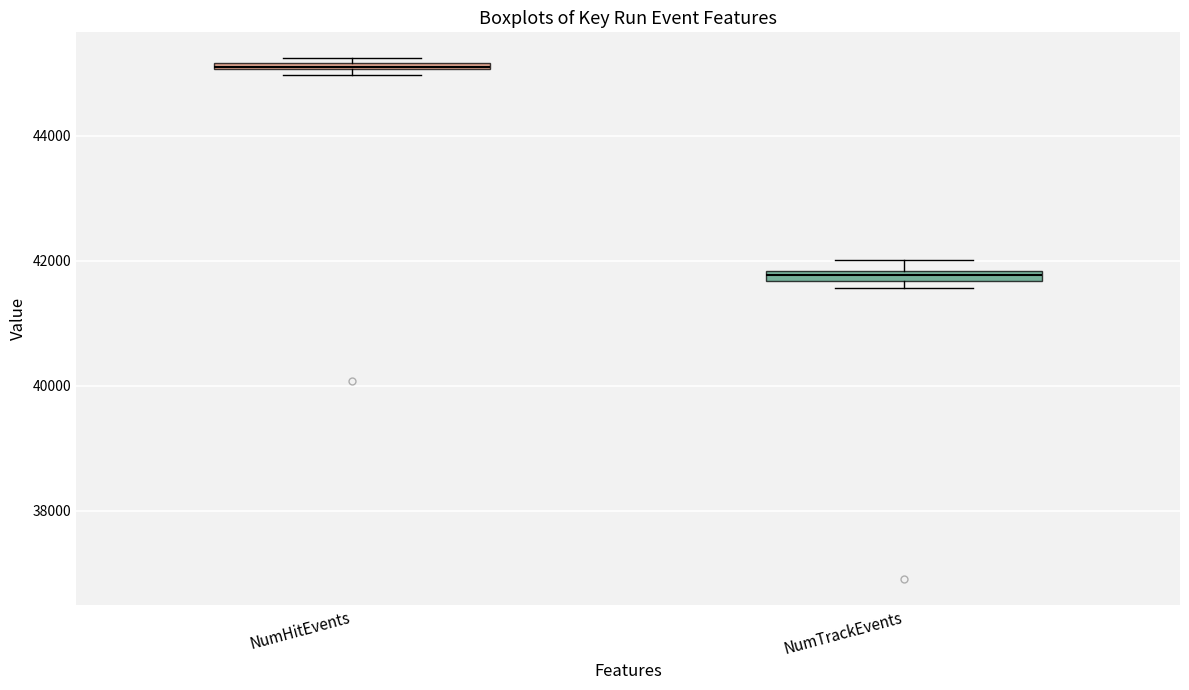

Which box has the lowest median line?

NumTrackEvents